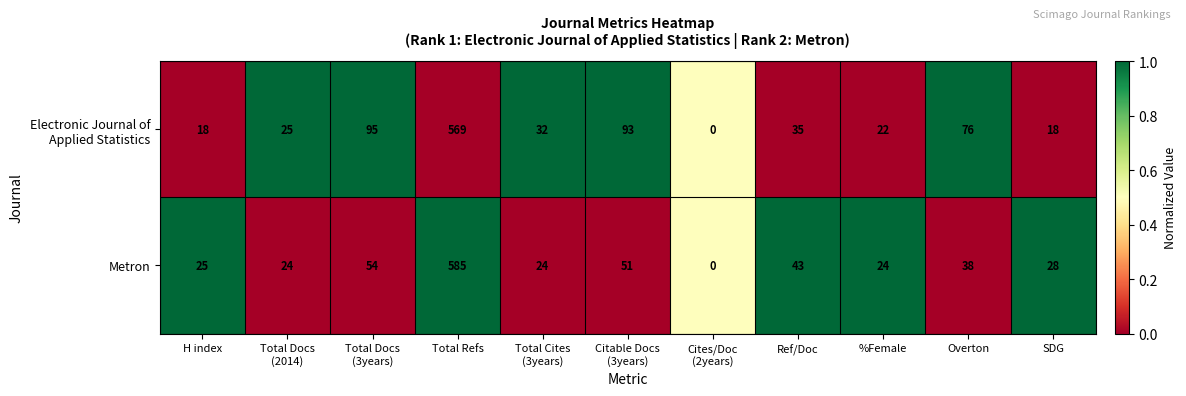

Which series has the largest range (max minus min)?

Metron